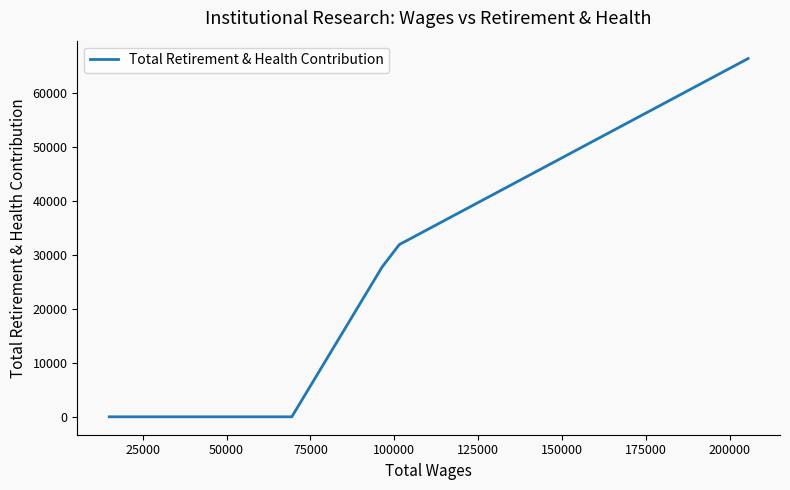

What is the greatest value displayed?

66315